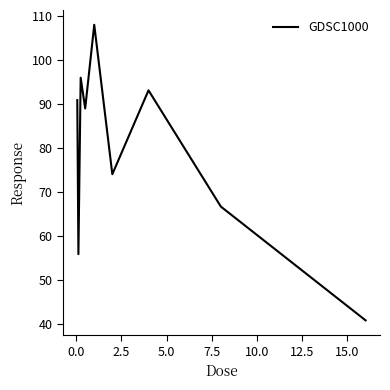

What is the average value?

79.3